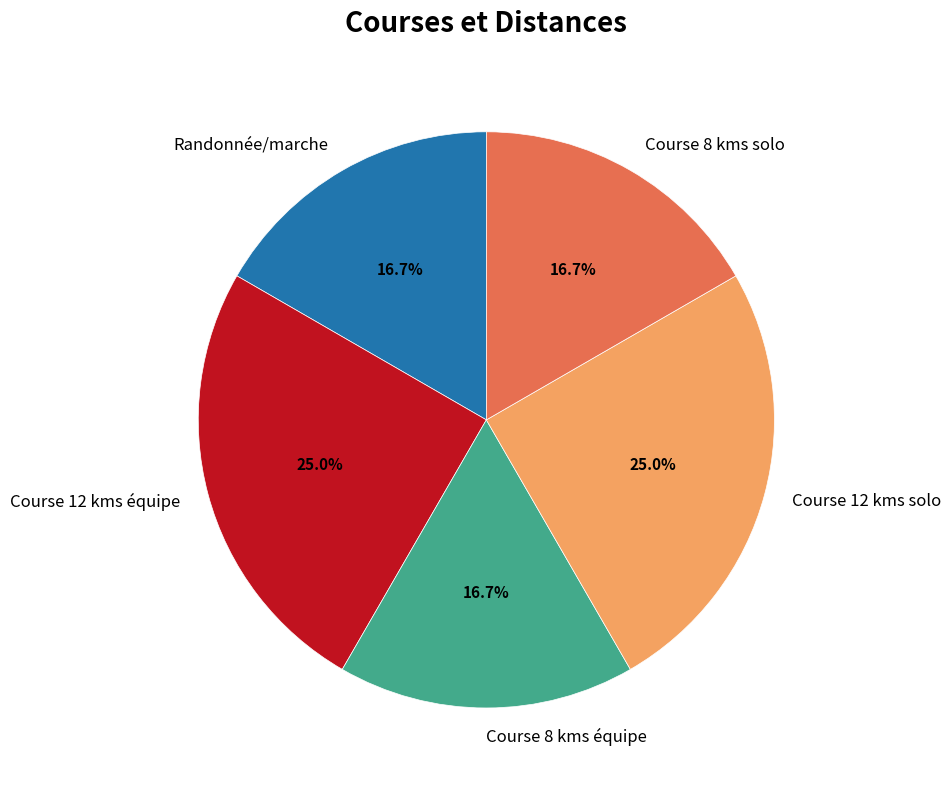

To the nearest percent, what is the average slice percentage?

20%